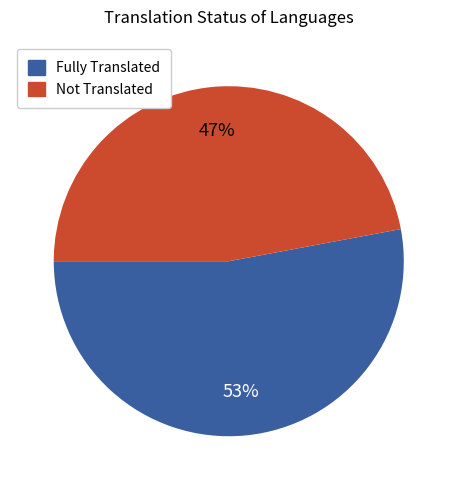

Combined, do Fully Translated and Not Translated account for over 50%?

Yes